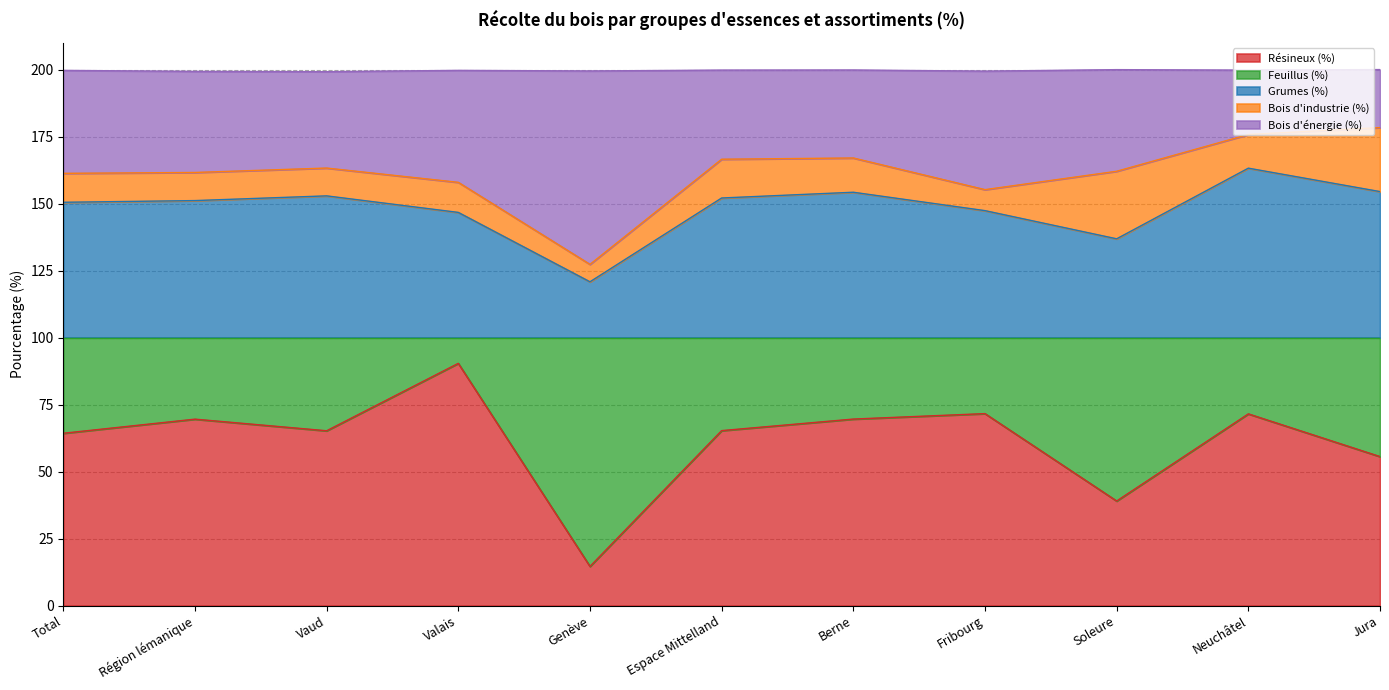

At which category is the sum across all series the highest?

Neuchâtel